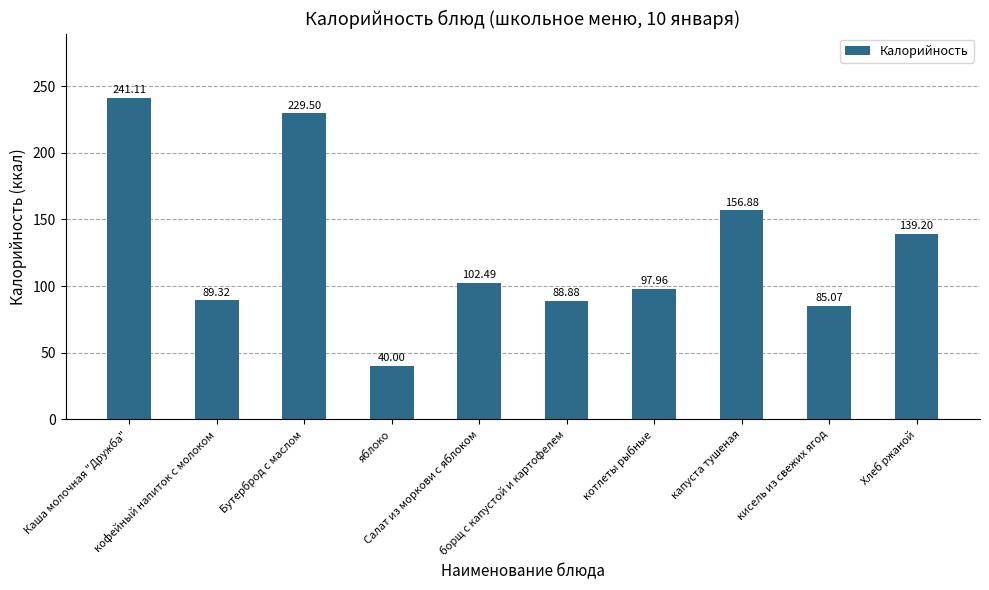

What is the maximum value shown in the chart?

241.1